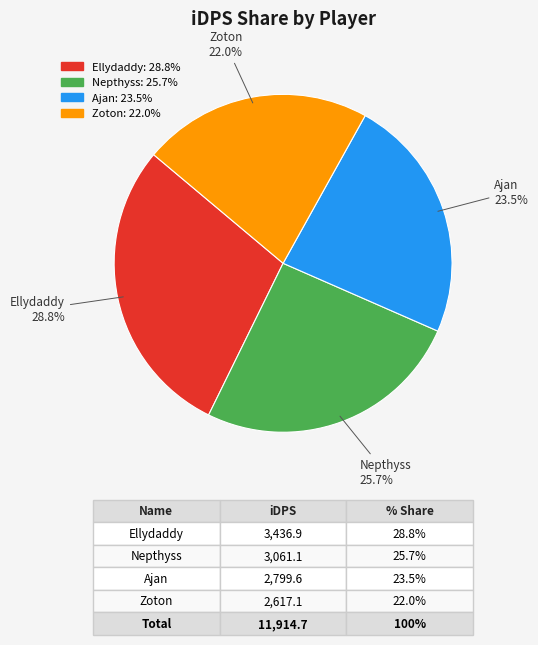

Which category has the biggest portion of the pie?

Ellydaddy